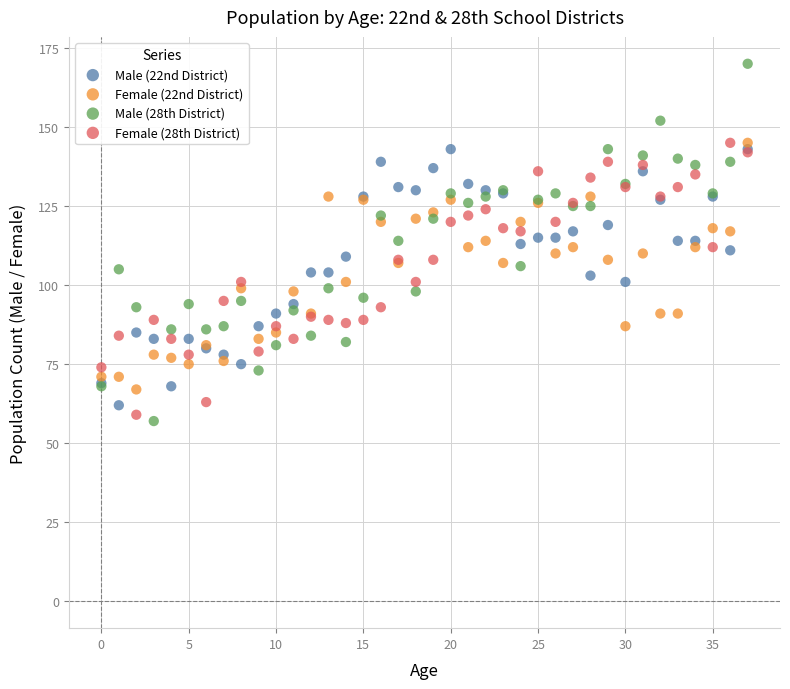

Which series has the largest Y range (max minus min)?

Male (28th District)